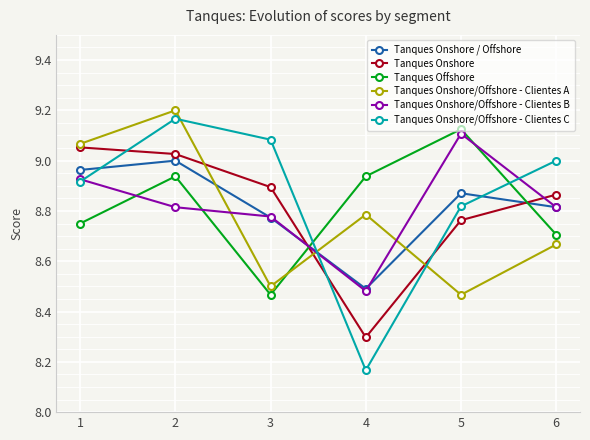

True or false: Tanques Offshore has a value of 8.9 at 2.

True